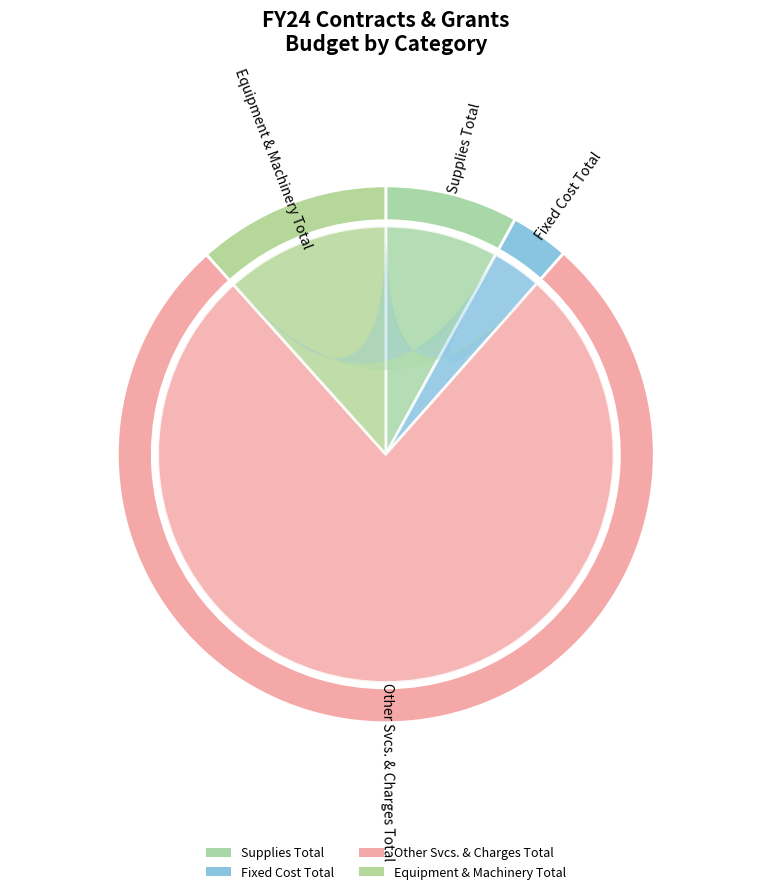

How many slices are in this pie chart?

4